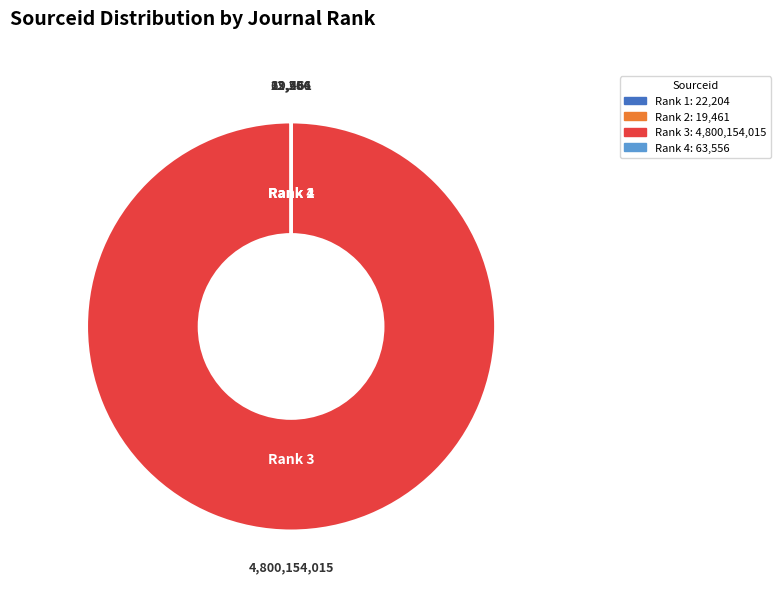

Is there a majority slice in this chart?

Yes